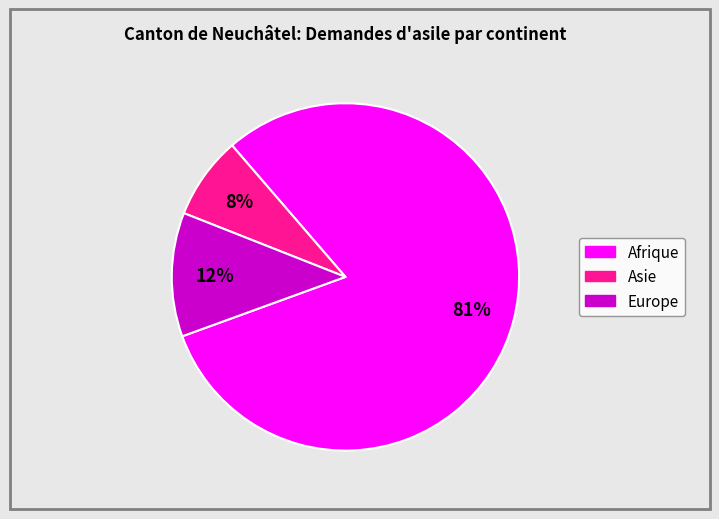

Is it true that Europe is 17% of the pie?

False